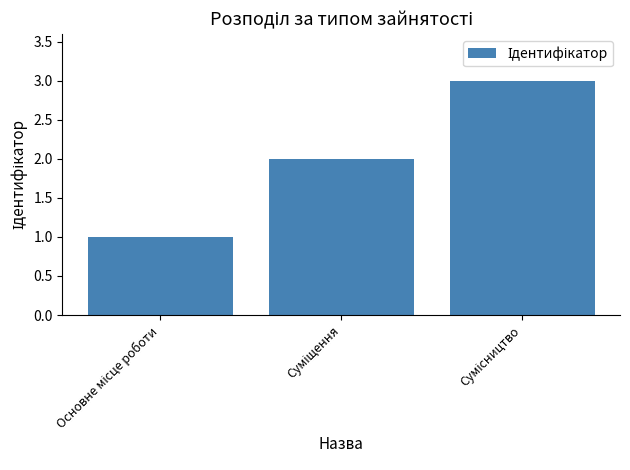

What is the value of the 2nd bar from the left?

2